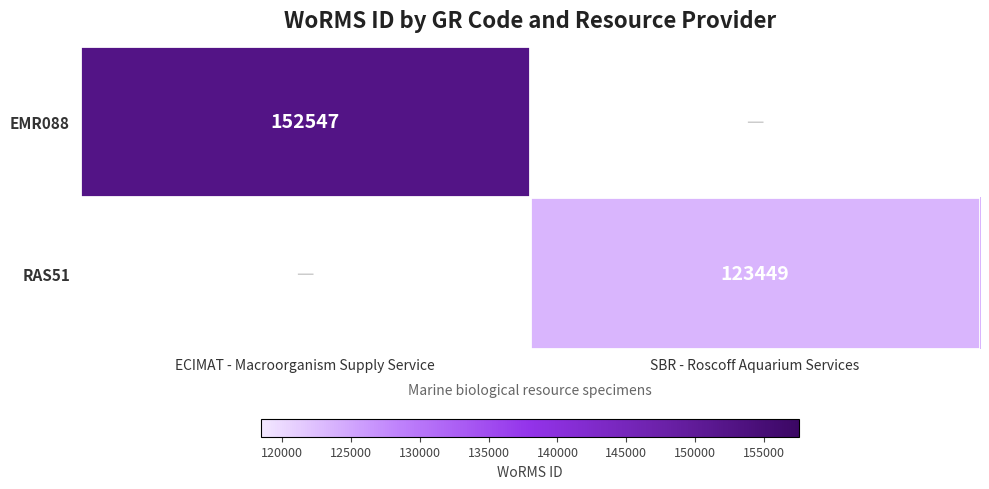

The value of RAS51 at SBR - Roscoff Aquarium Services is 123449. True or false?

True